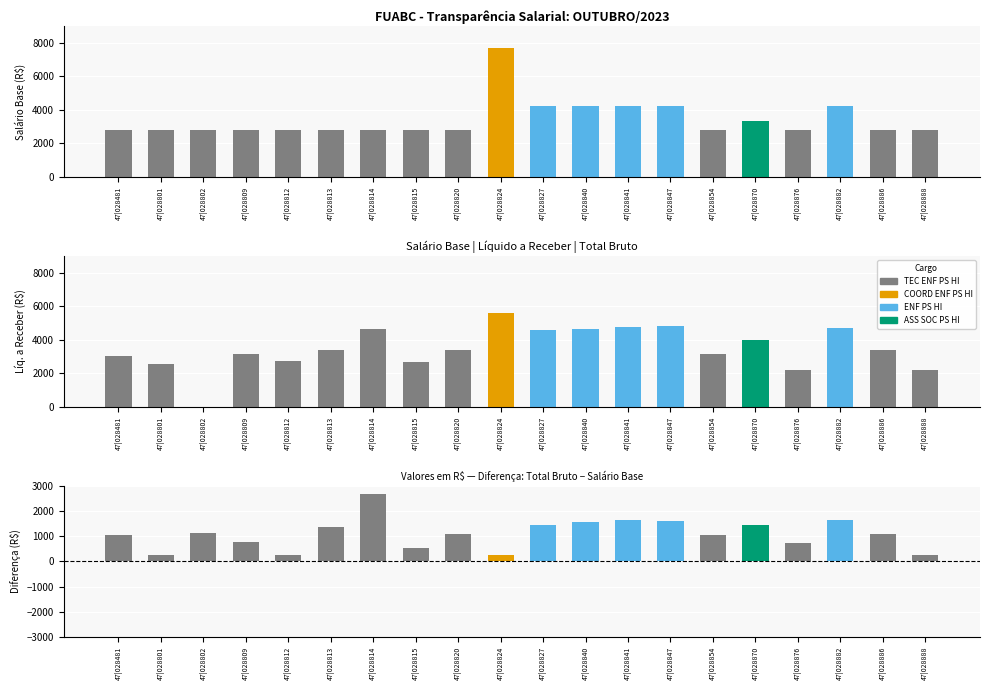

Which series has the largest range (max minus min)?

LIQ.A RECEBER